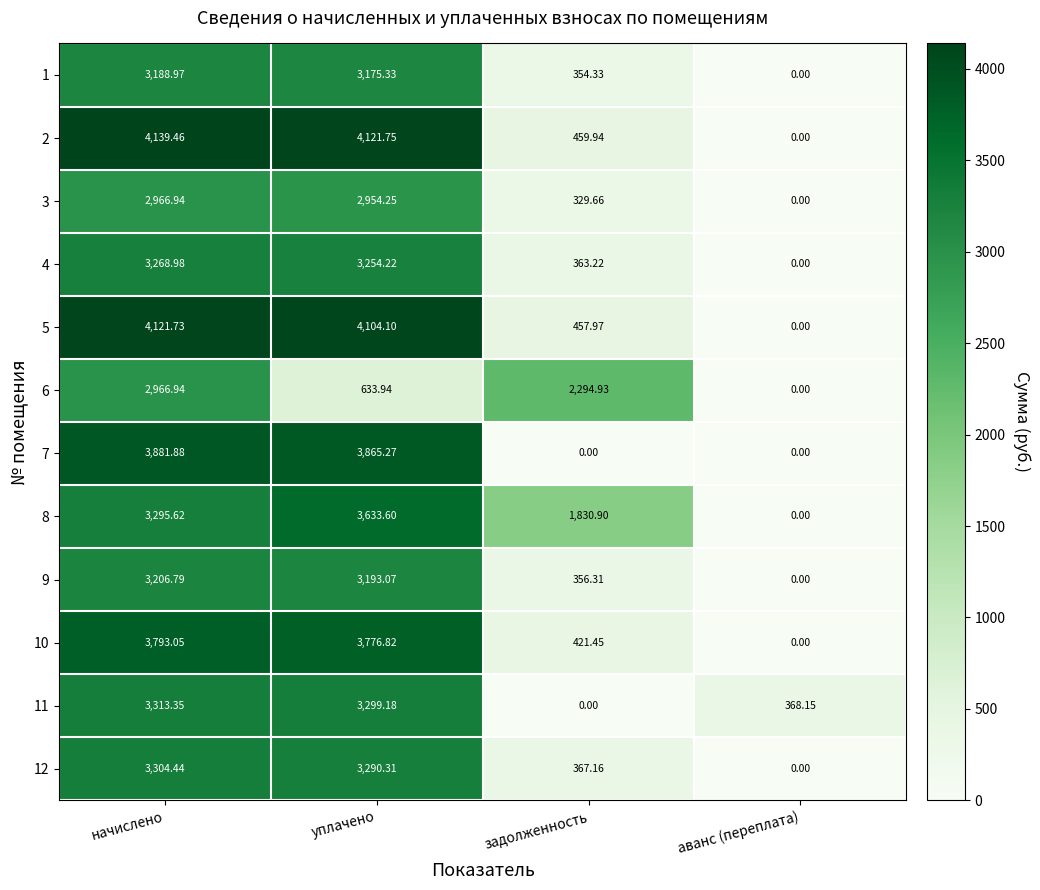

At which label does 5 first exceed 4104?

начислено